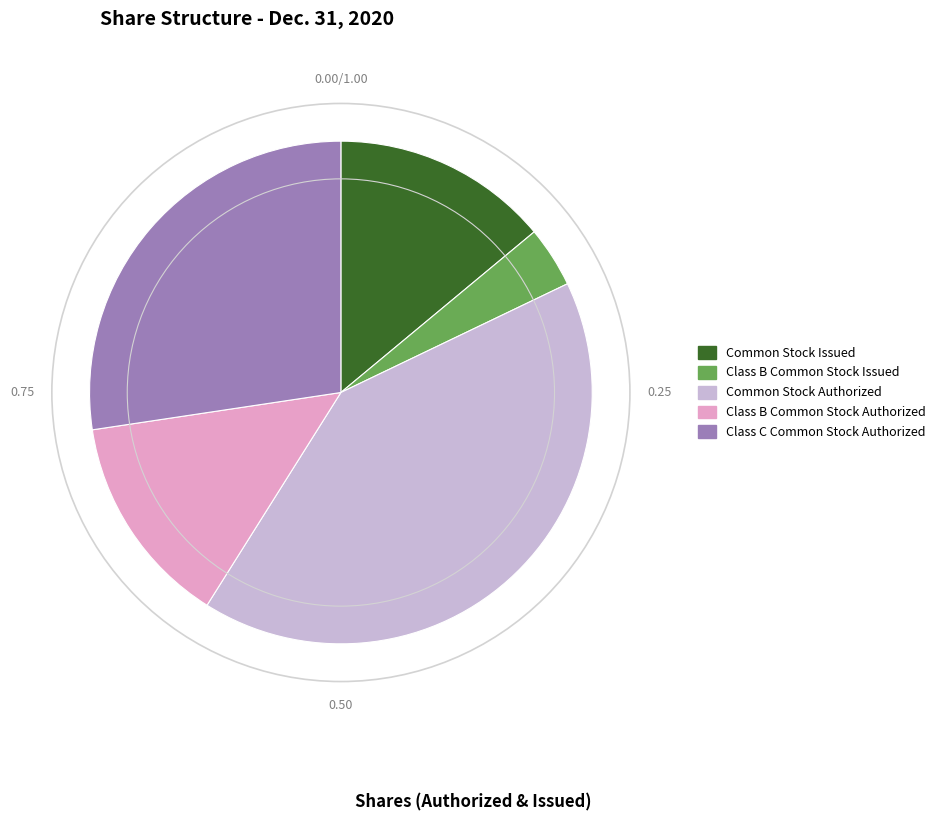

Does Class C Common Stock Authorized account for over 50% of the chart?

No